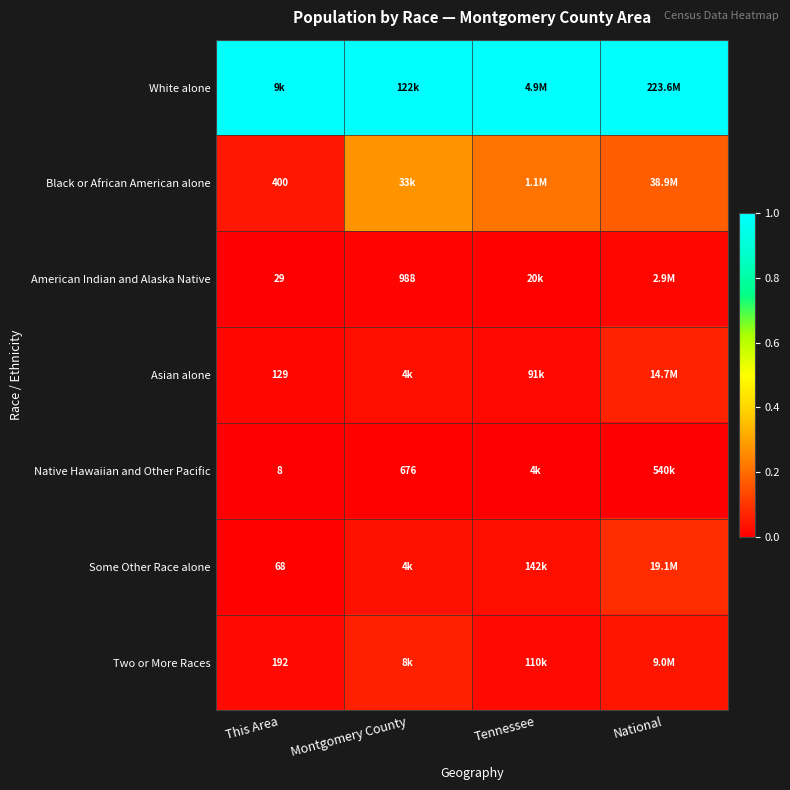

Which series changed the most between This Area and National?

Black or African American alone